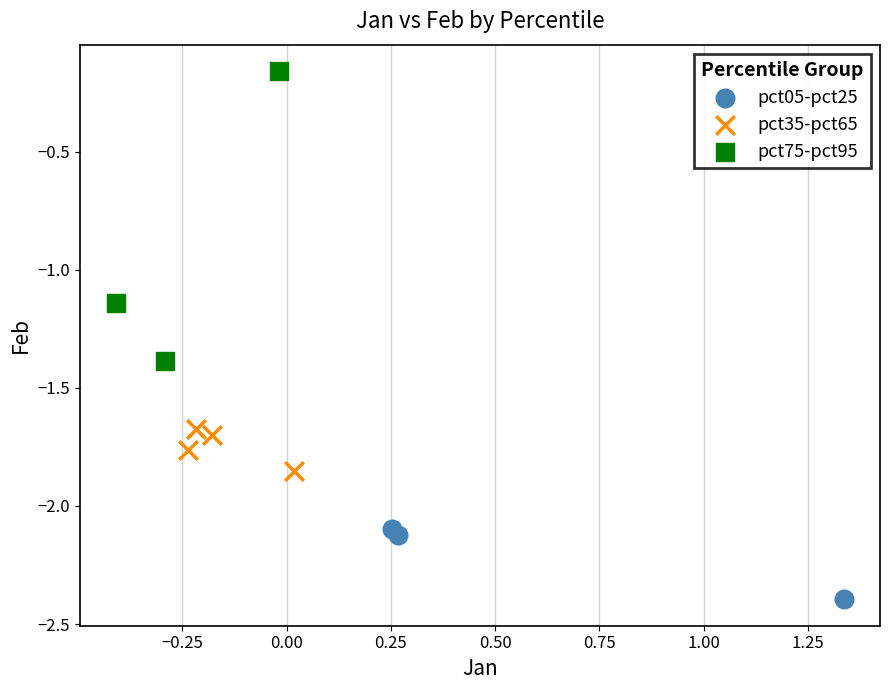

Which series reaches the maximum Y coordinate?

pct75-pct95